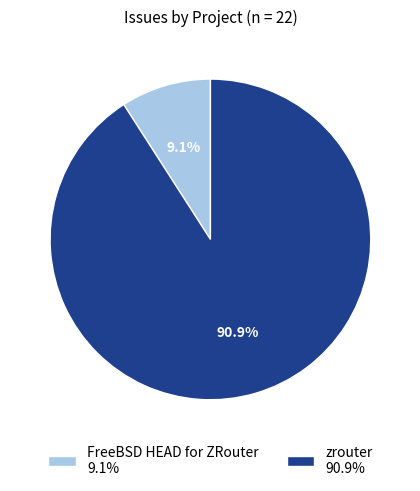

What is the smallest slice in the pie chart?

FreeBSD HEAD for ZRouter